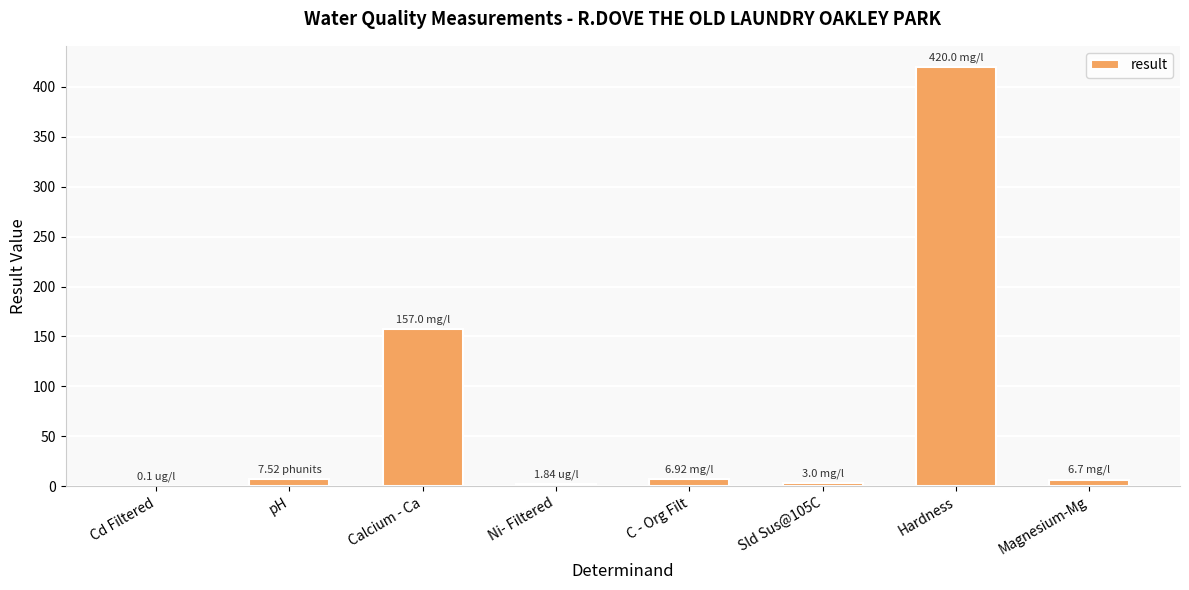

How many data points does each series have?

8